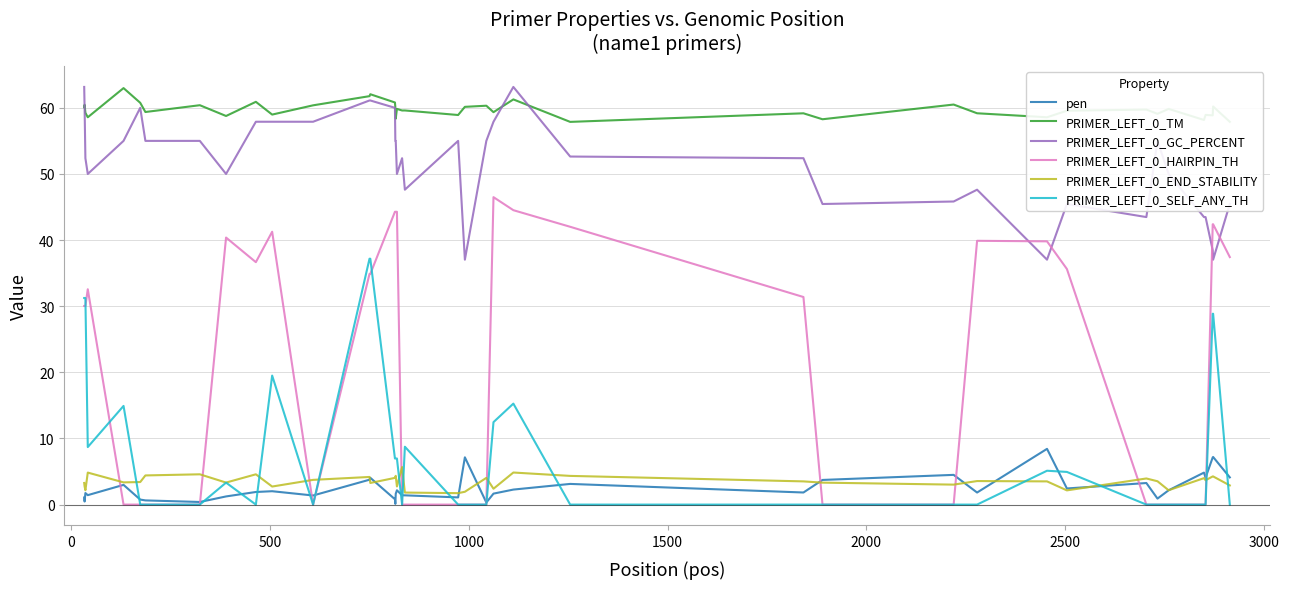

Which series has the largest total across all categories?

PRIMER_LEFT_0_TM